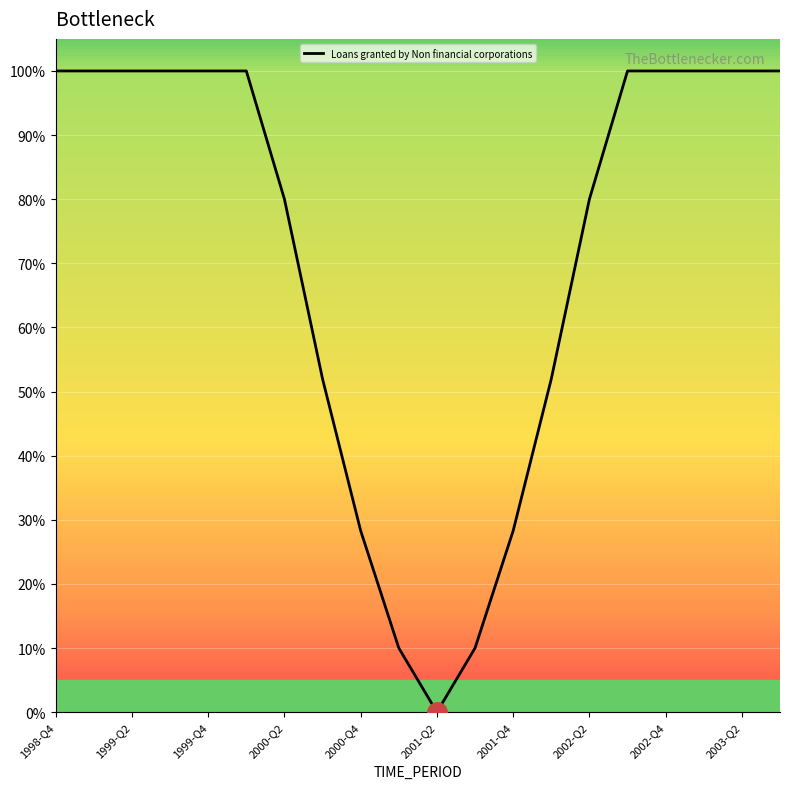

What is the greatest value displayed?

100.0